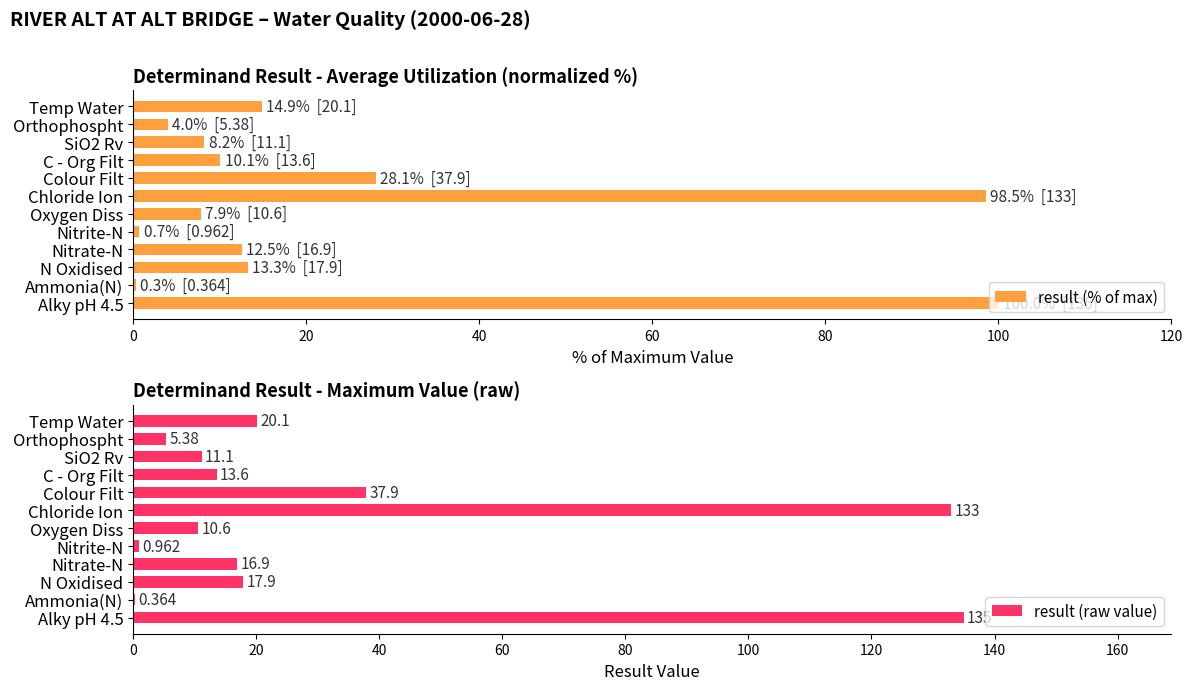

The result (% of max) series shows 162.9 at Alky pH 4.5. True or false?

False